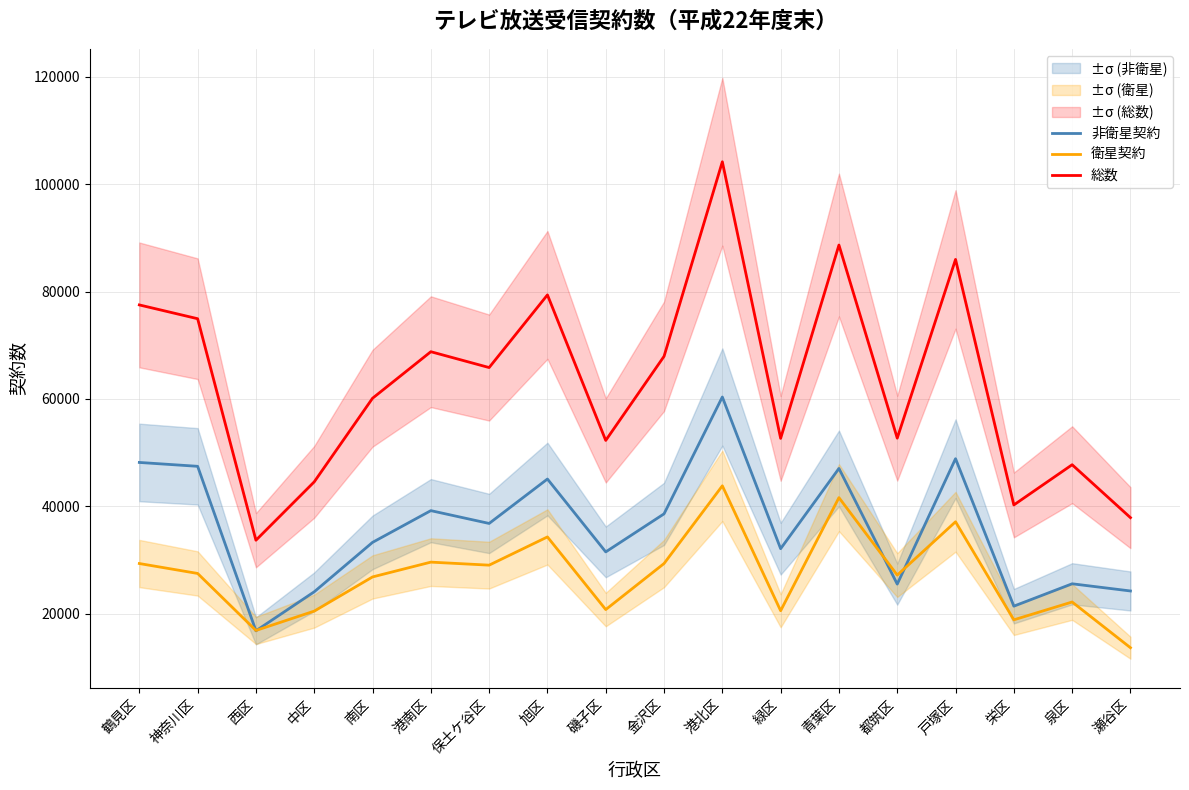

What is the difference between the maximum and minimum values in the 衛星契約 series?

30164